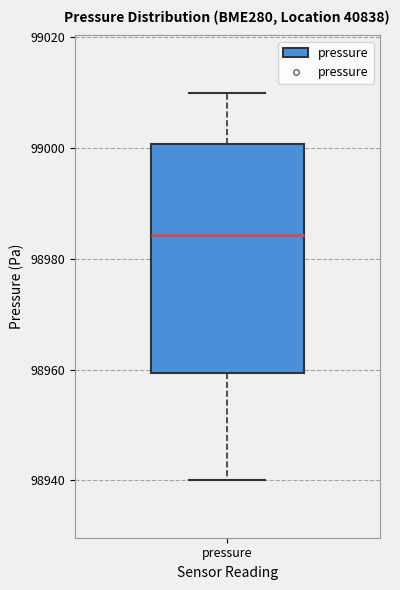

Where does the lower whisker of the box for pressure end on the y-axis? The values are not printed on the chart, so give them approximately, as read against the axis.

98940